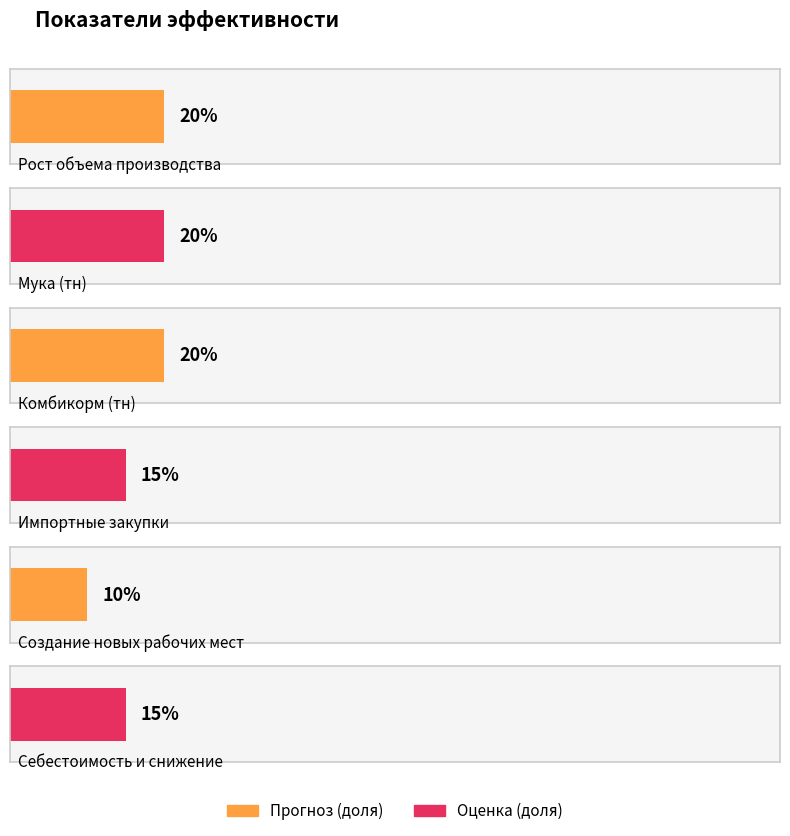

Reading left to right, what are all the values shown in this chart?

0.2	0.2	0.2	0.1	0.1	0.1